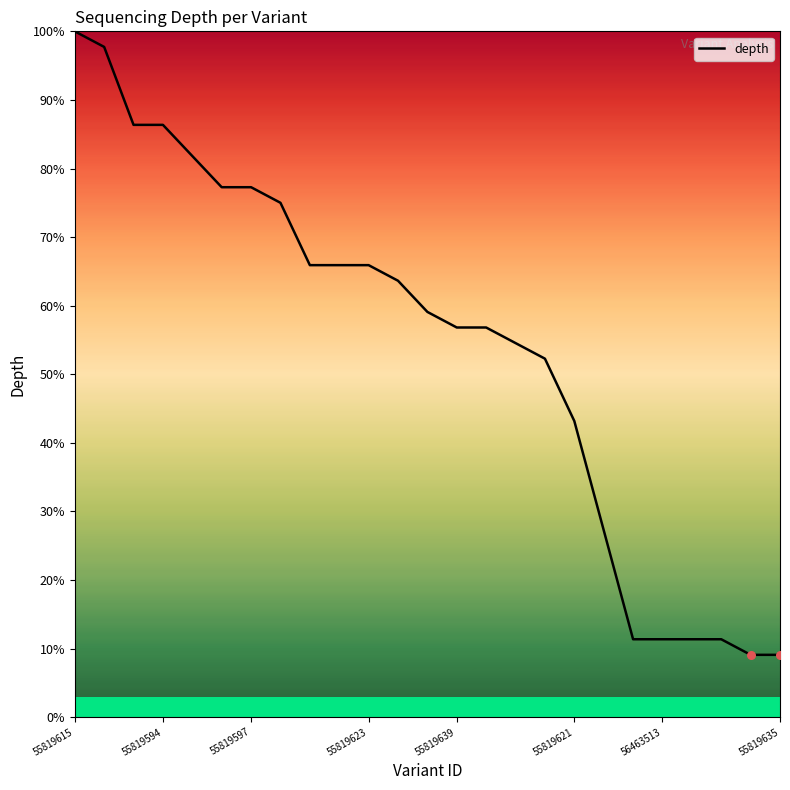

What is the difference between the maximum and minimum values?

90.9